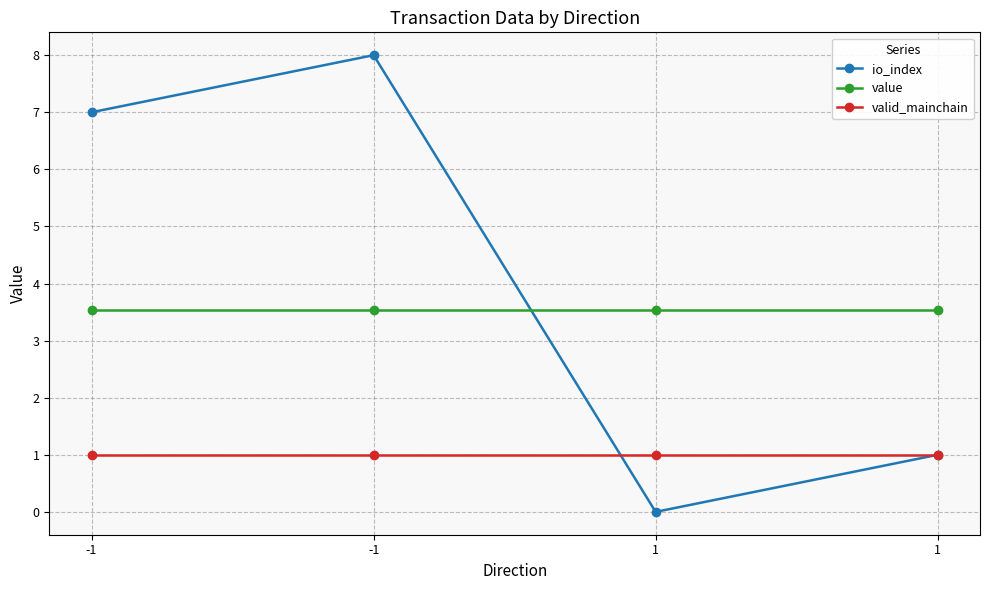

Does the chart display data point markers on the line(s)?

Yes